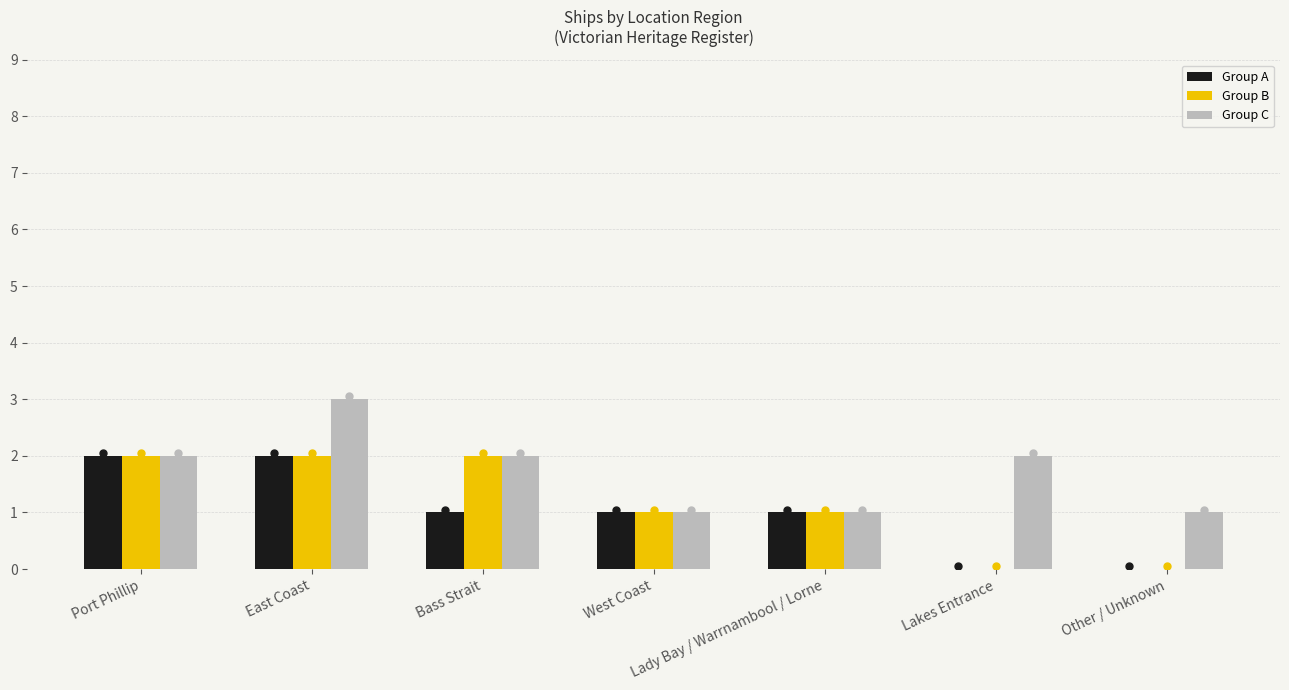

How many groups of bars are there?

7